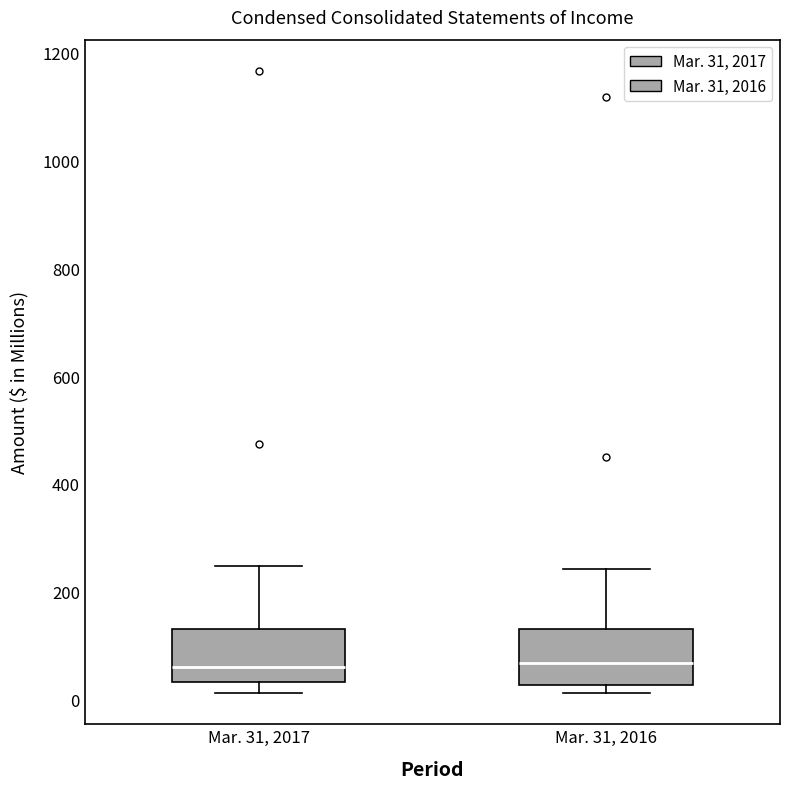

Where does the upper whisker of the box for Mar. 31, 2017 end on the y-axis? The values are not printed on the chart, so give them approximately, as read against the axis.

240